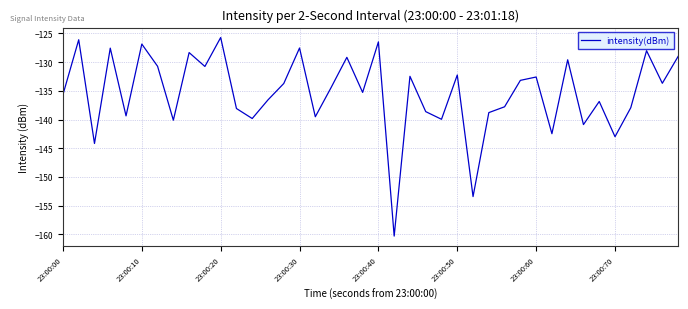

What is the difference between the maximum and minimum values?

34.6